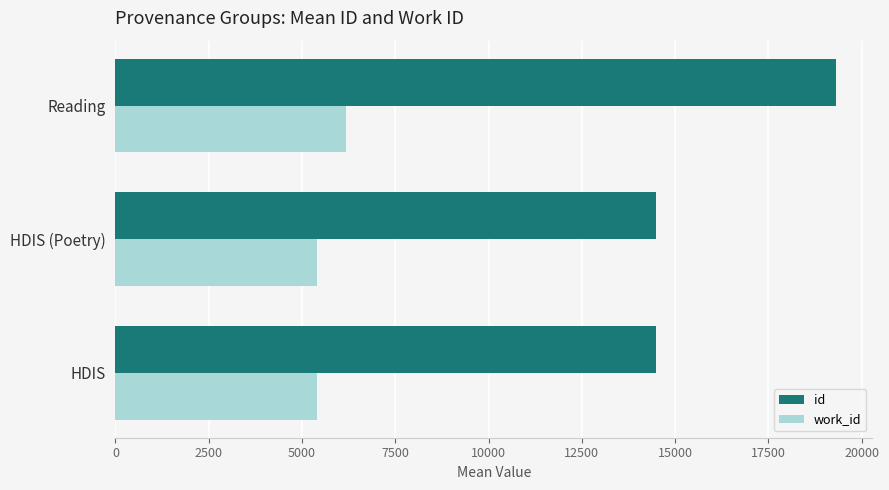

Which series has the largest total across all categories?

id